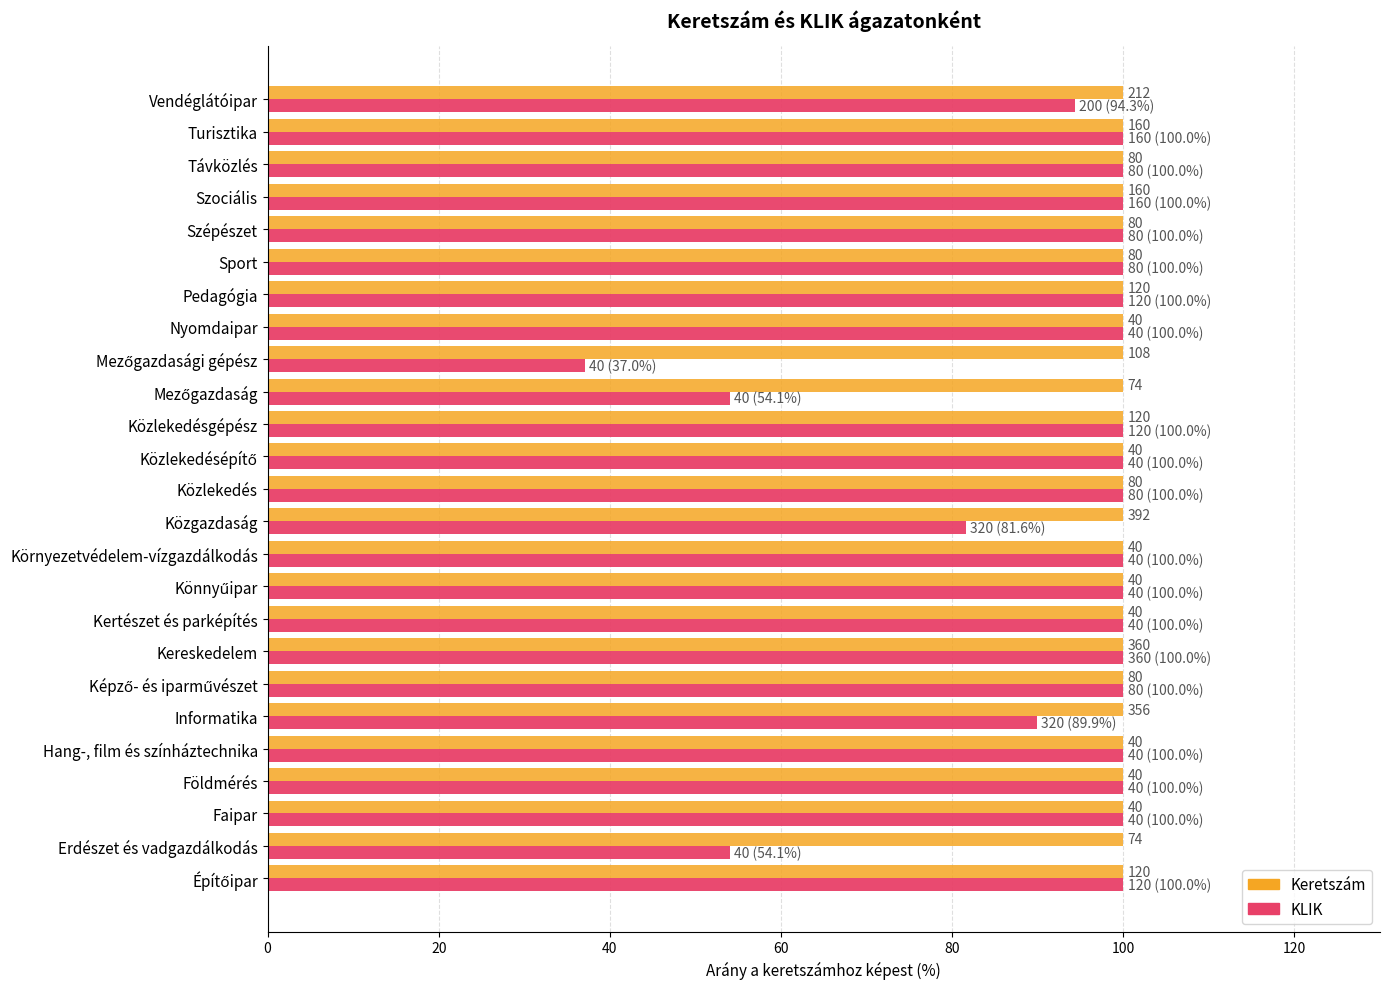

What are all the series names shown in the legend?

Keretszám, KLIK